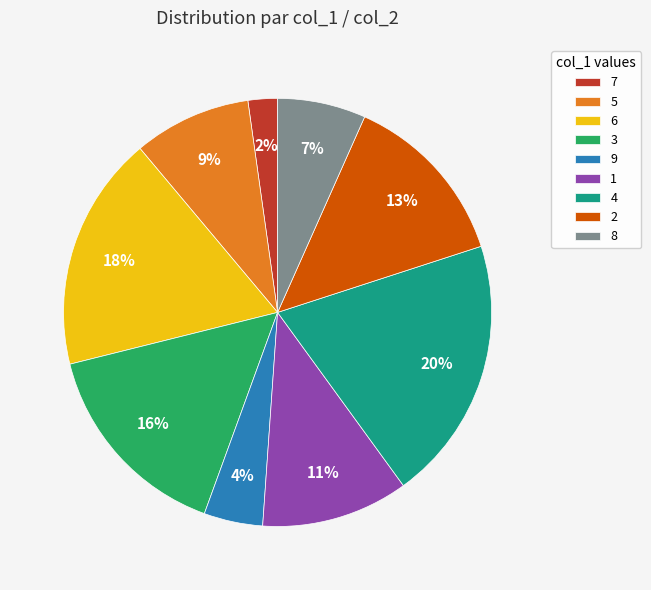

To the nearest percent, what is the difference between the largest and smallest slice percentages?

18%